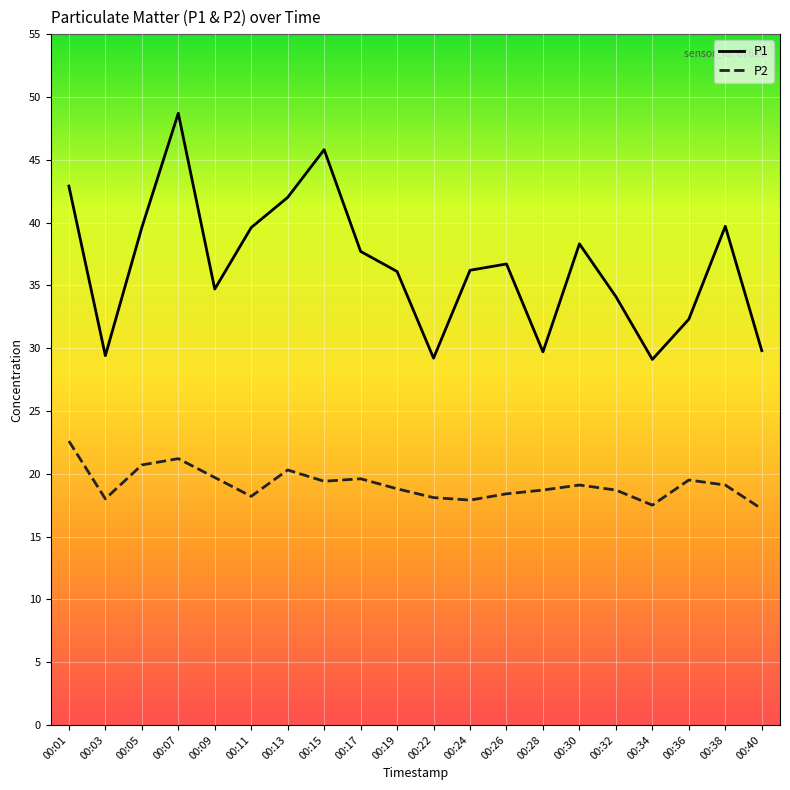

The value of P2 at 00:07 is 14.0. True or false?

False